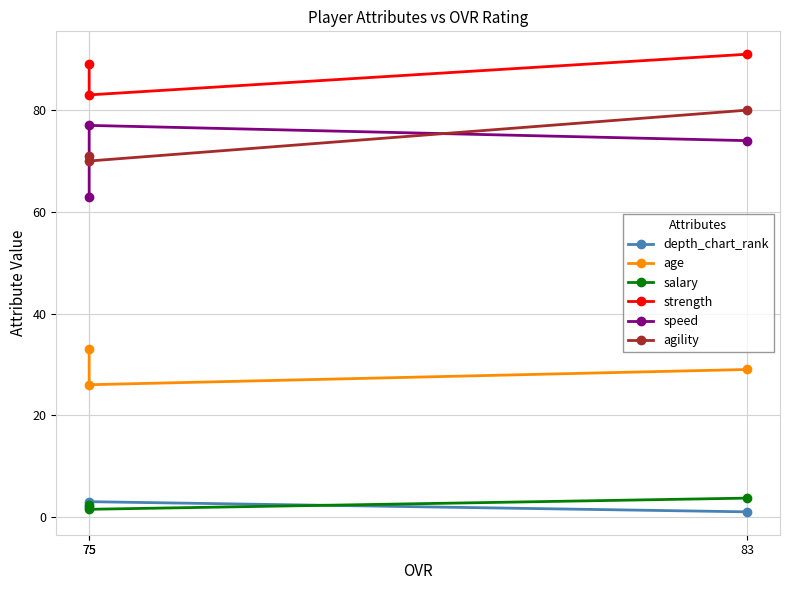

What is the highest value of the age series?

33.0